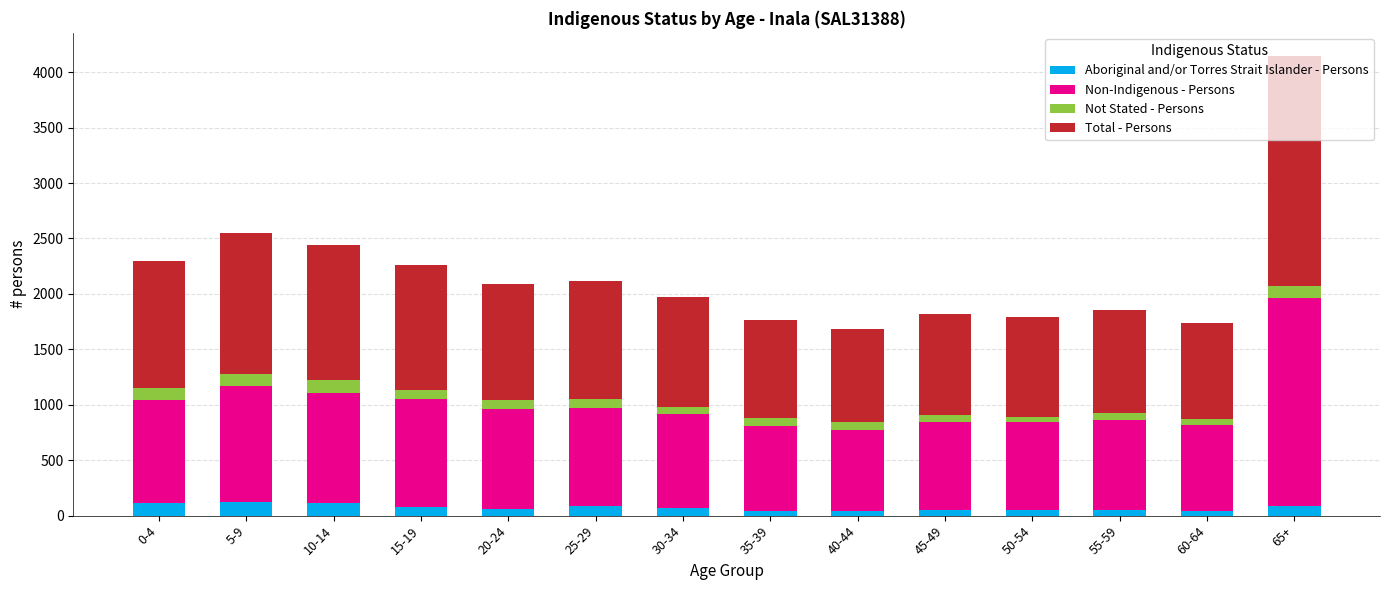

What is the difference between the second highest and second lowest values in the Aboriginal and/or Torres Strait Islander - Persons series?

69